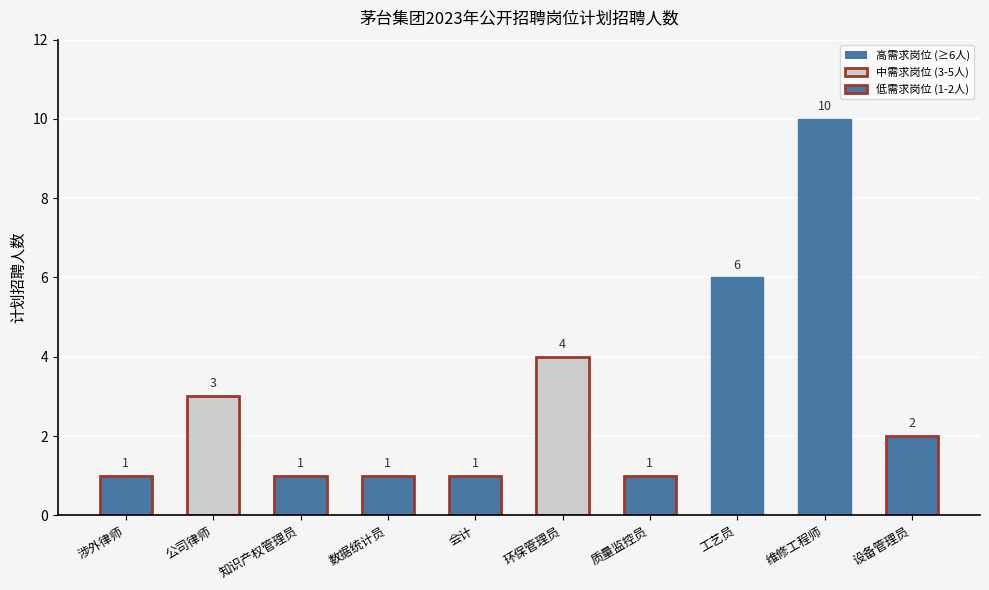

Approximately how many times larger is the value at 维修工程师 compared to 会计?

10.0